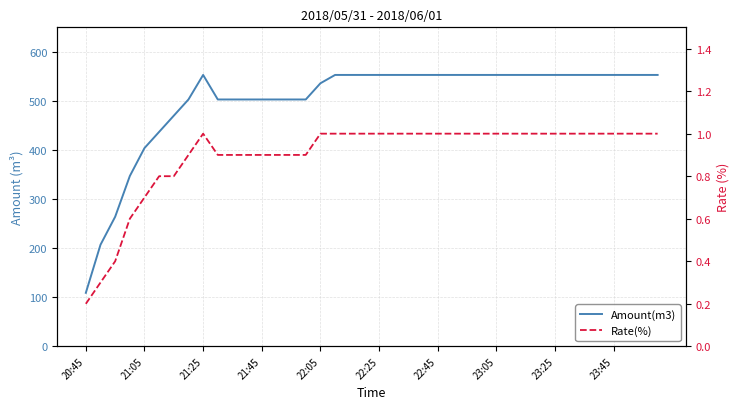

What is the difference between the maximum and second lowest values in the Rate(%) series?

0.7